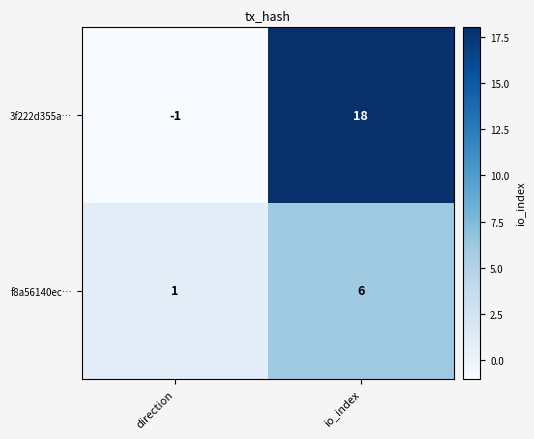

Between direction and io_index, which series saw the biggest shift?

3f222d355a…